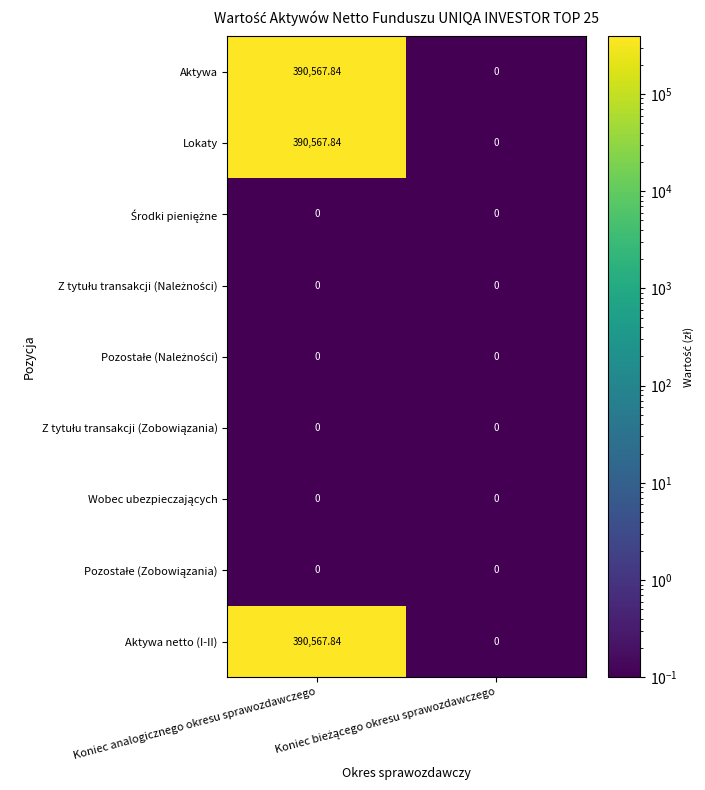

At which category is the sum across all series the highest?

Koniec analogicznego okresu sprawozdawczego